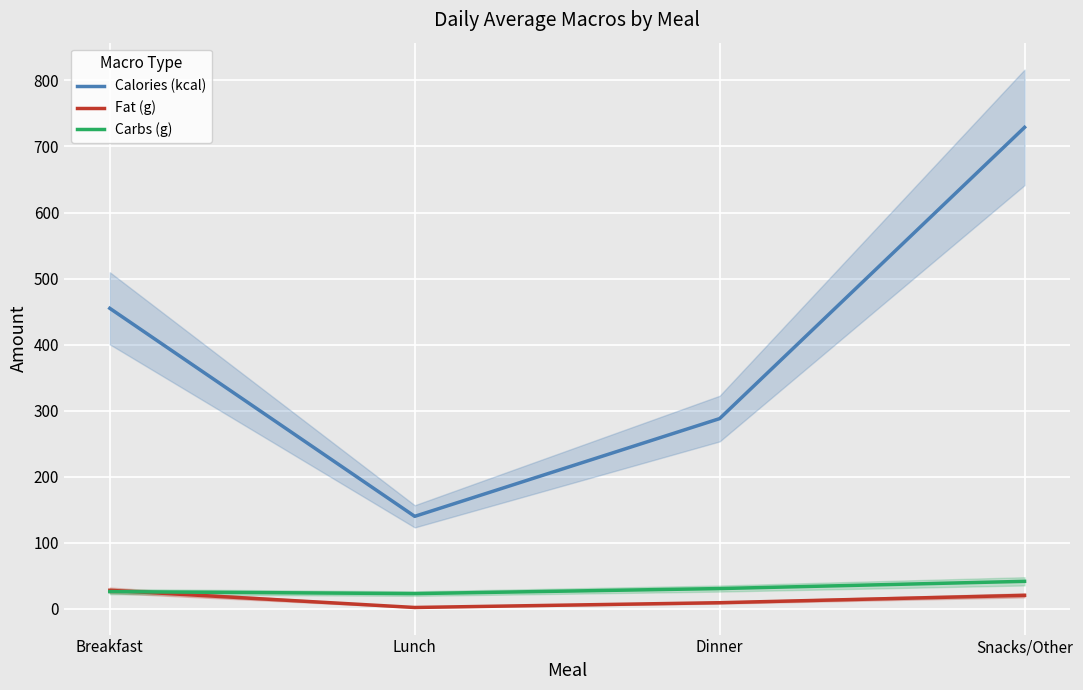

What is the label of the 4th point from the left?

Snacks/Other